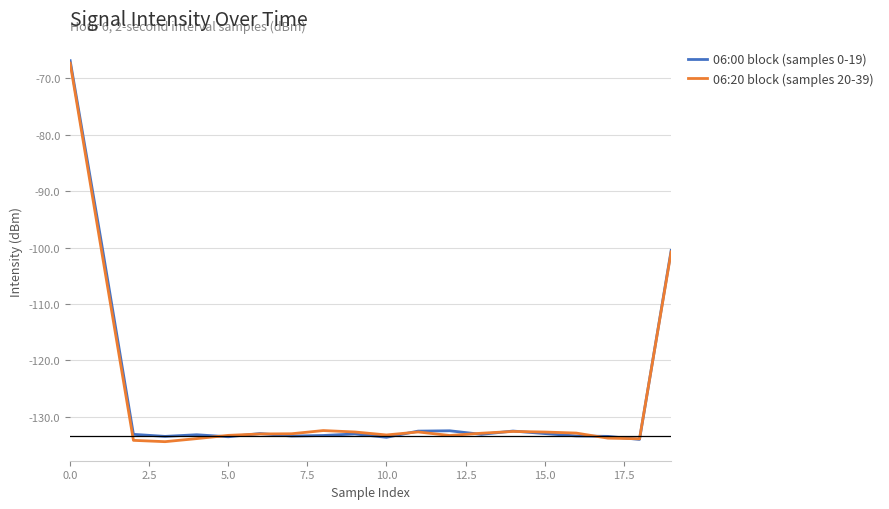

What is the minimum value shown in the chart?

-134.4